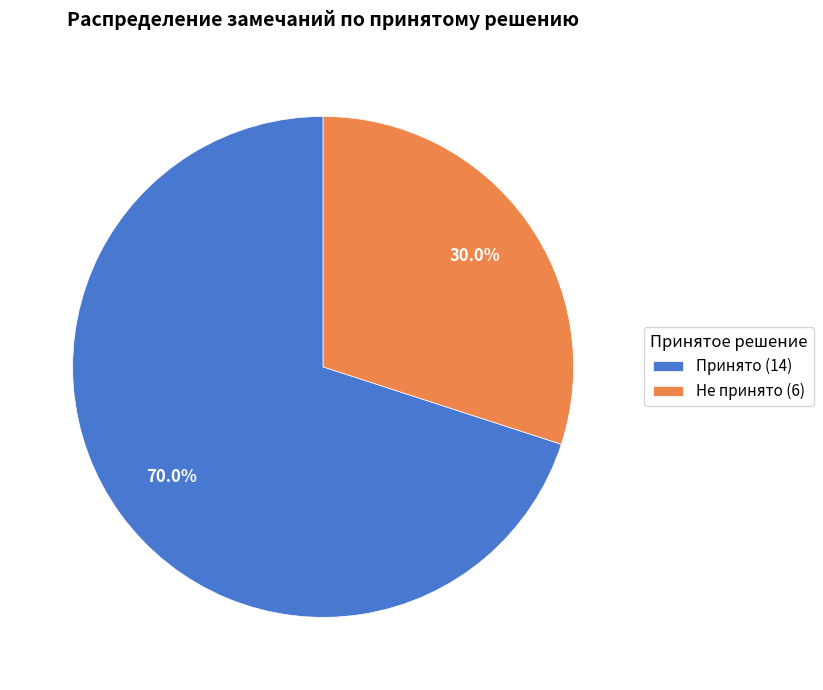

Count the number of slices in the pie.

2